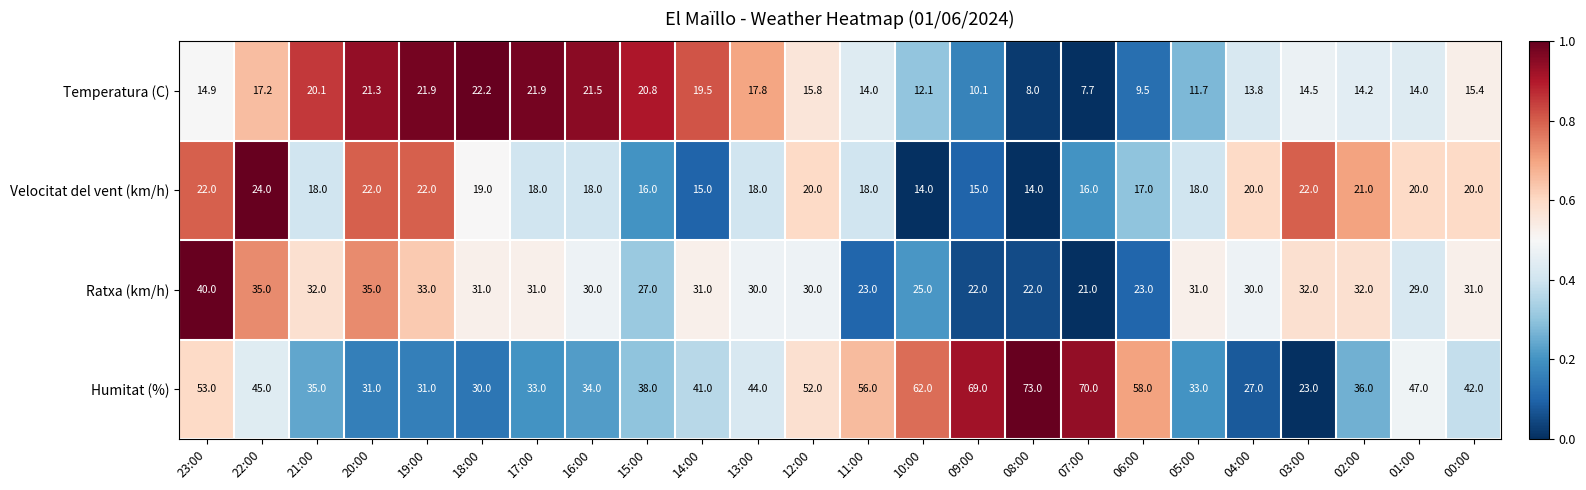

The Humitat (%) series shows 43.3 at 08:00. True or false?

False